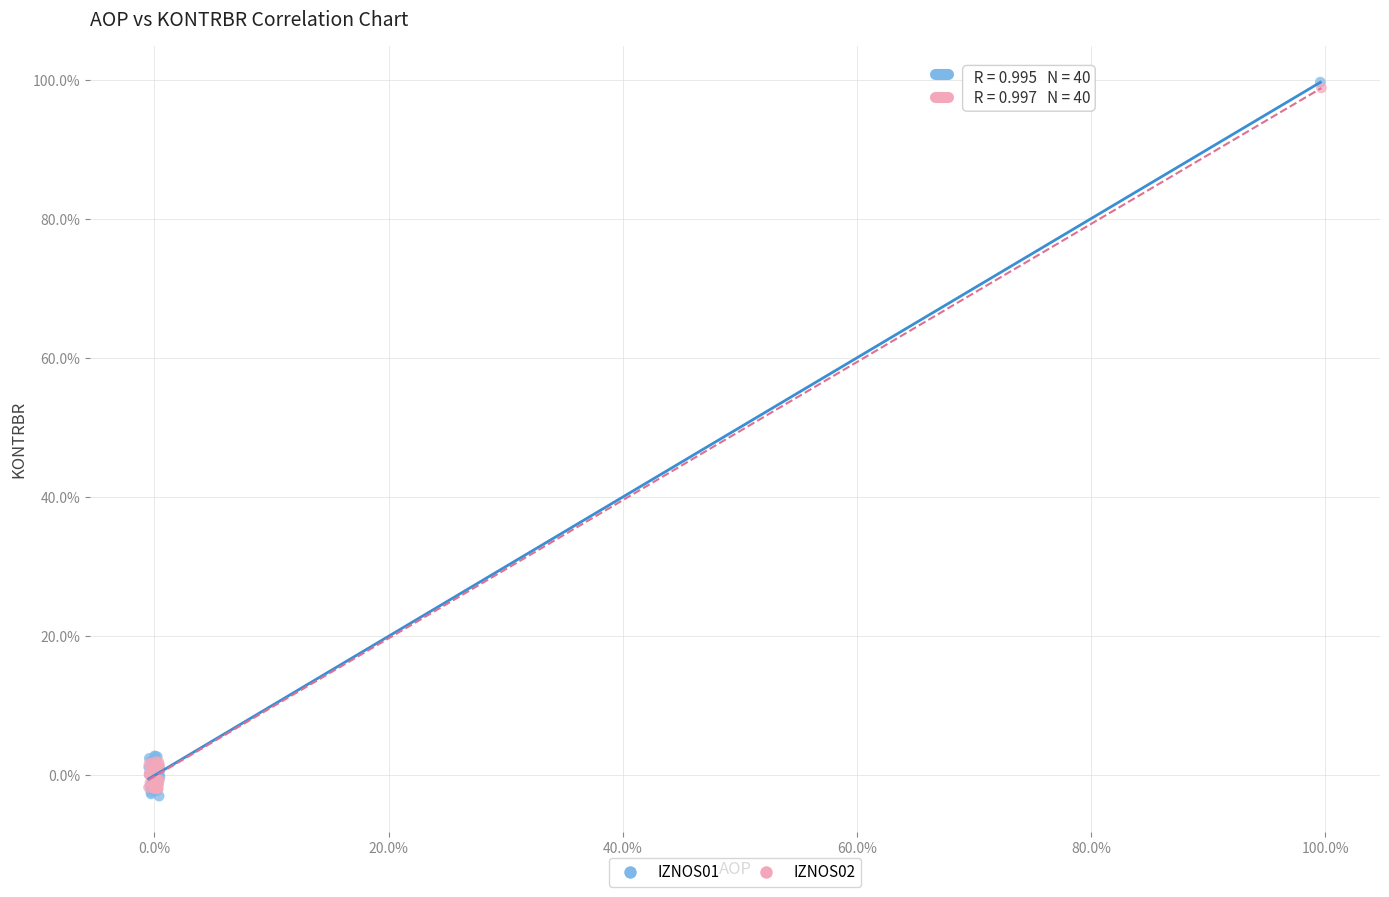

Which series has the largest Y range (max minus min)?

IZNOS01